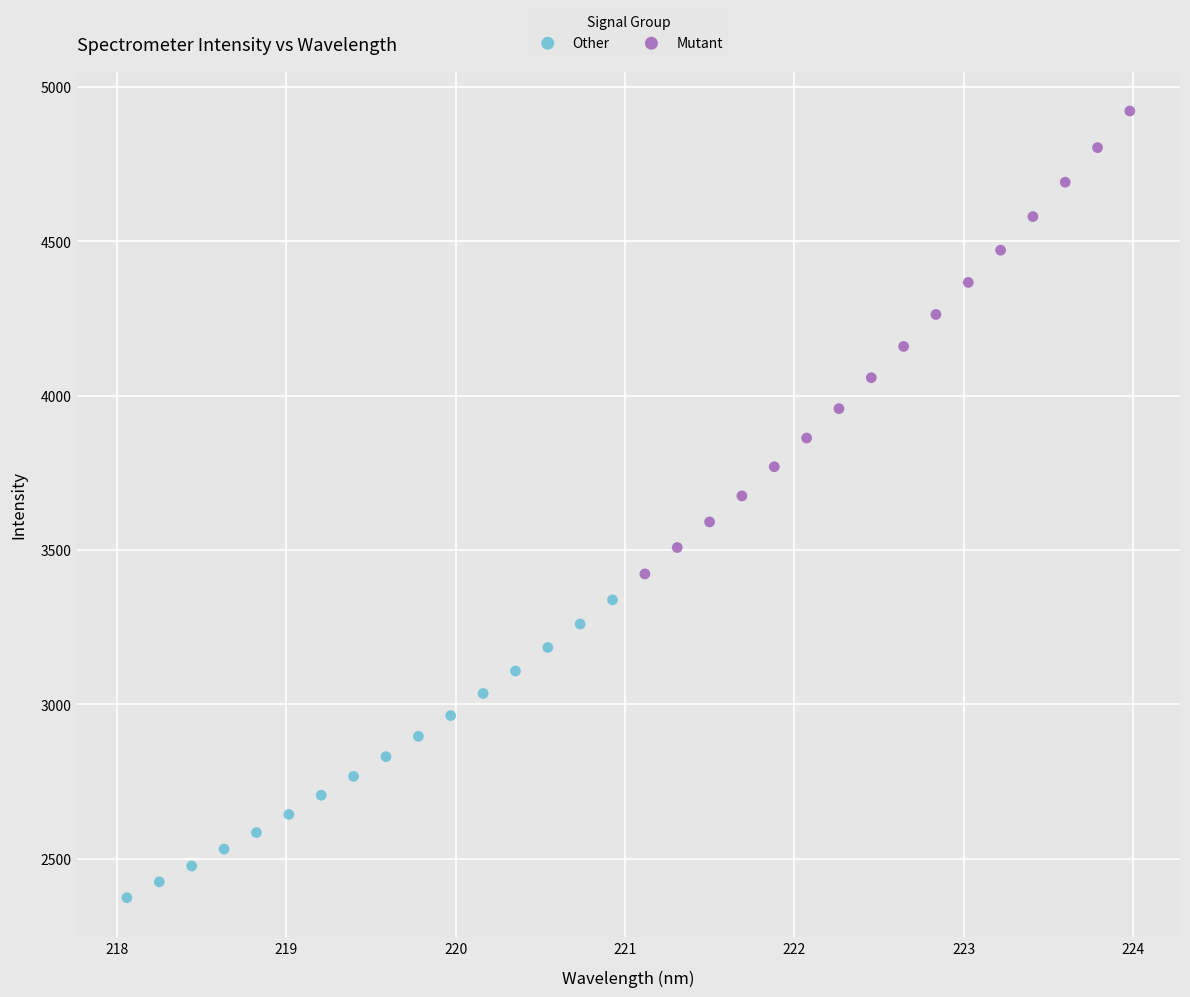

Which series reaches the maximum Y coordinate?

Mutant